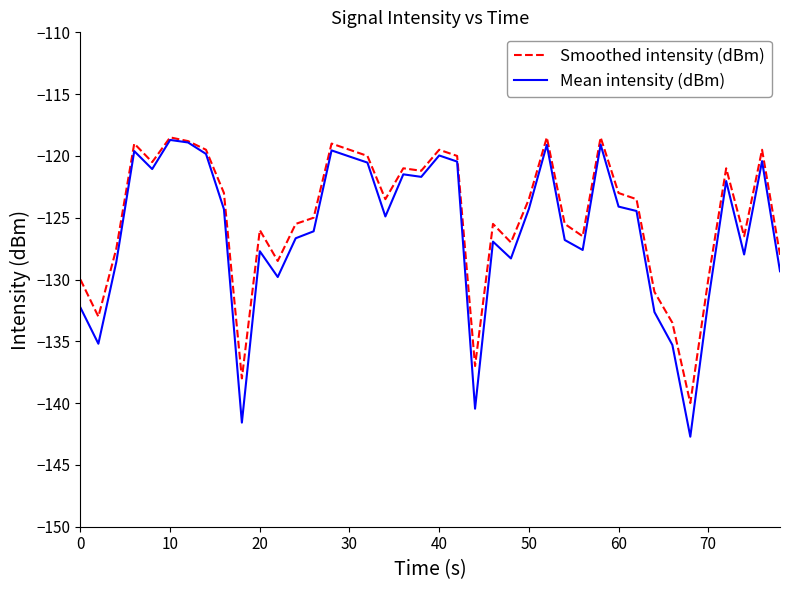

Which series has the widest spread of values?

Mean intensity (dBm)